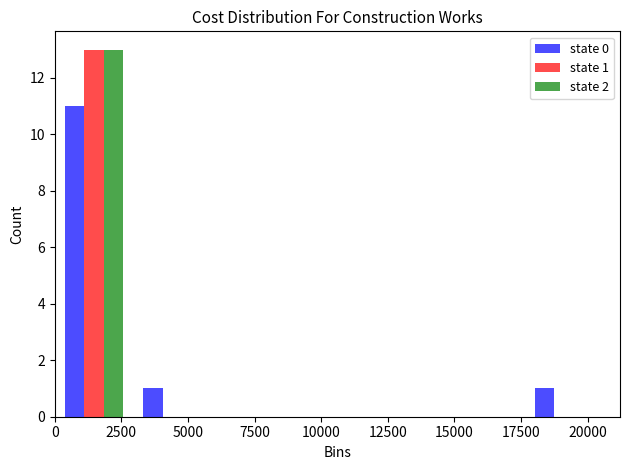

In the state 2 series, which range on the x-axis has the tallest bar?

0 to 3000